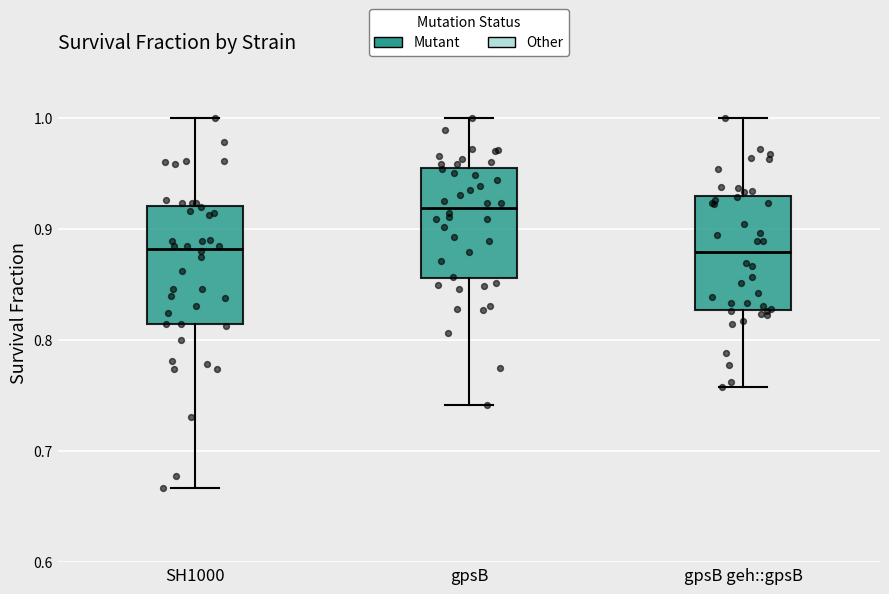

Reading left to right, transcribe this box plot: for each box, give where its median line is, the range the box spans, and where its two whiskers end, as read against the y-axis. The values are not printed on the chart, so give them approximately, as read against the axis.

SH1000: median 0.88, box 0.81 to 0.92, whiskers 0.67 to 1.00
gpsB: median 0.92, box 0.86 to 0.96, whiskers 0.74 to 1.00
gpsB geh::gpsB: median 0.88, box 0.83 to 0.93, whiskers 0.76 to 1.00